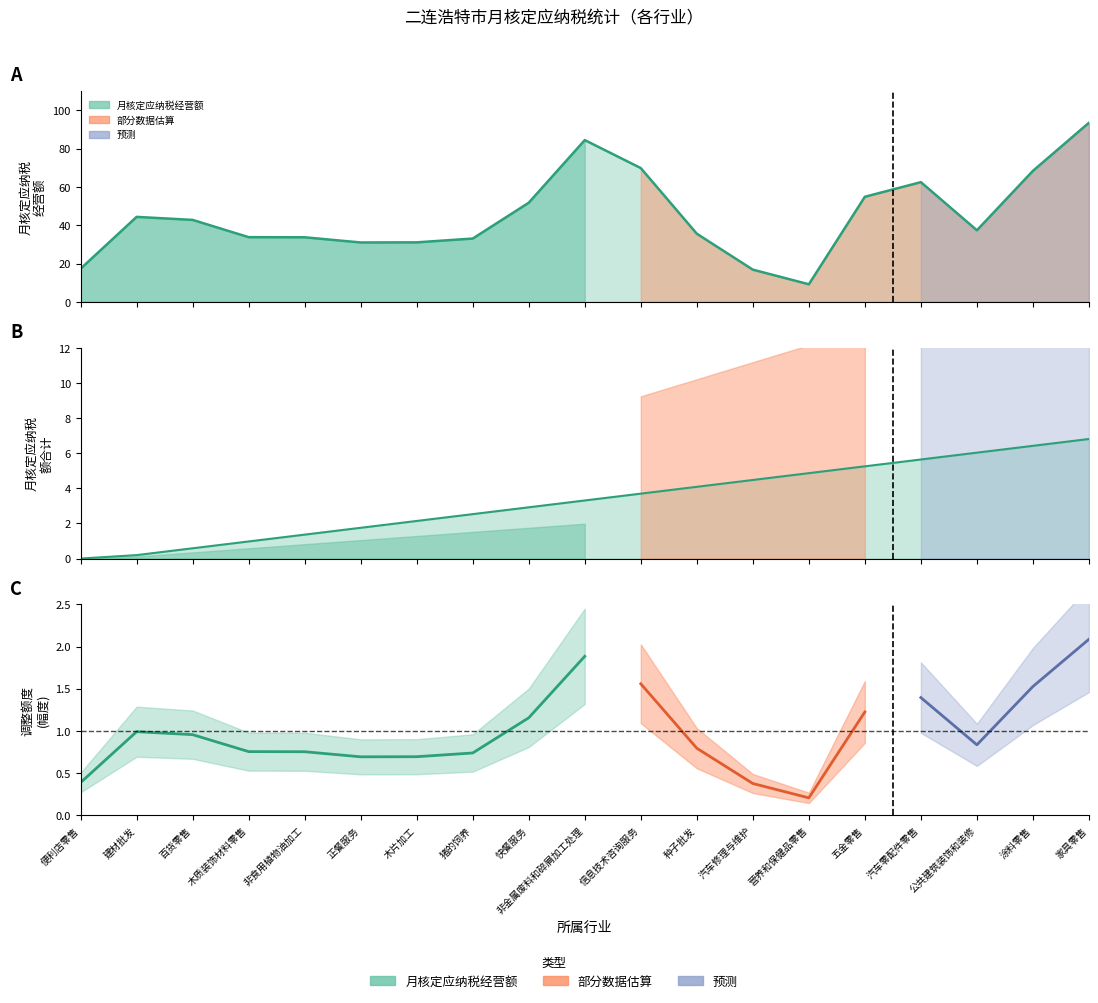

What position from the left is 木质装饰材料零售?

4